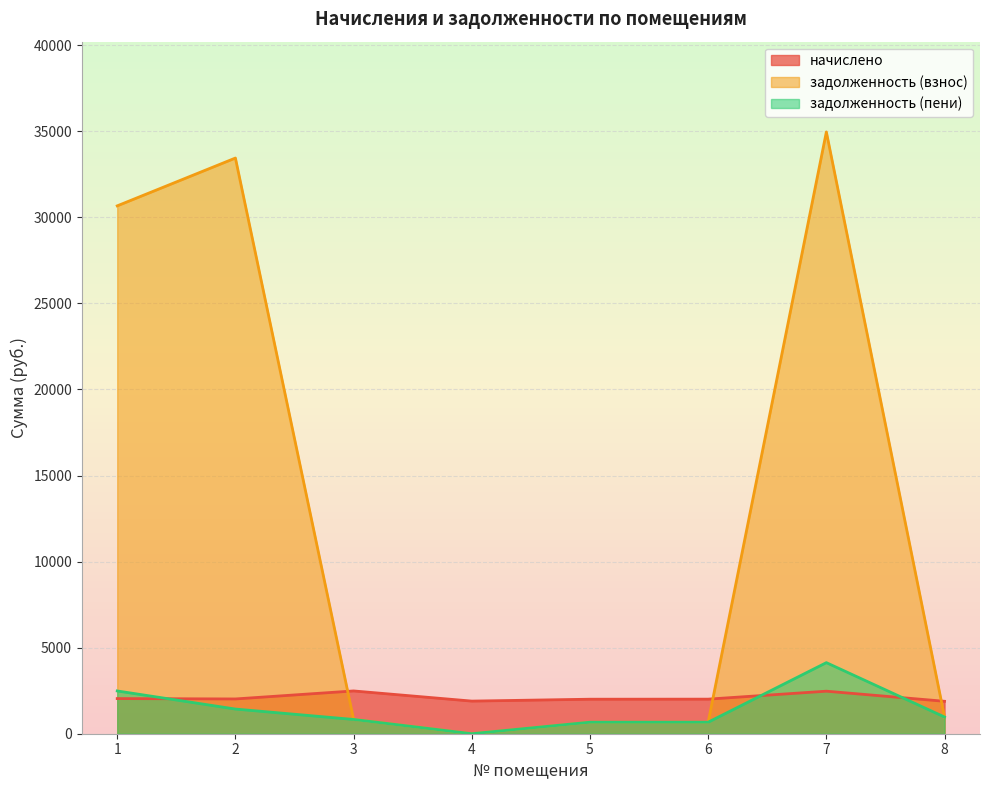

List the labels in order of задолженность (взнос) value, largest first.

7, 2, 1, 8, 3, 6, 5, 4